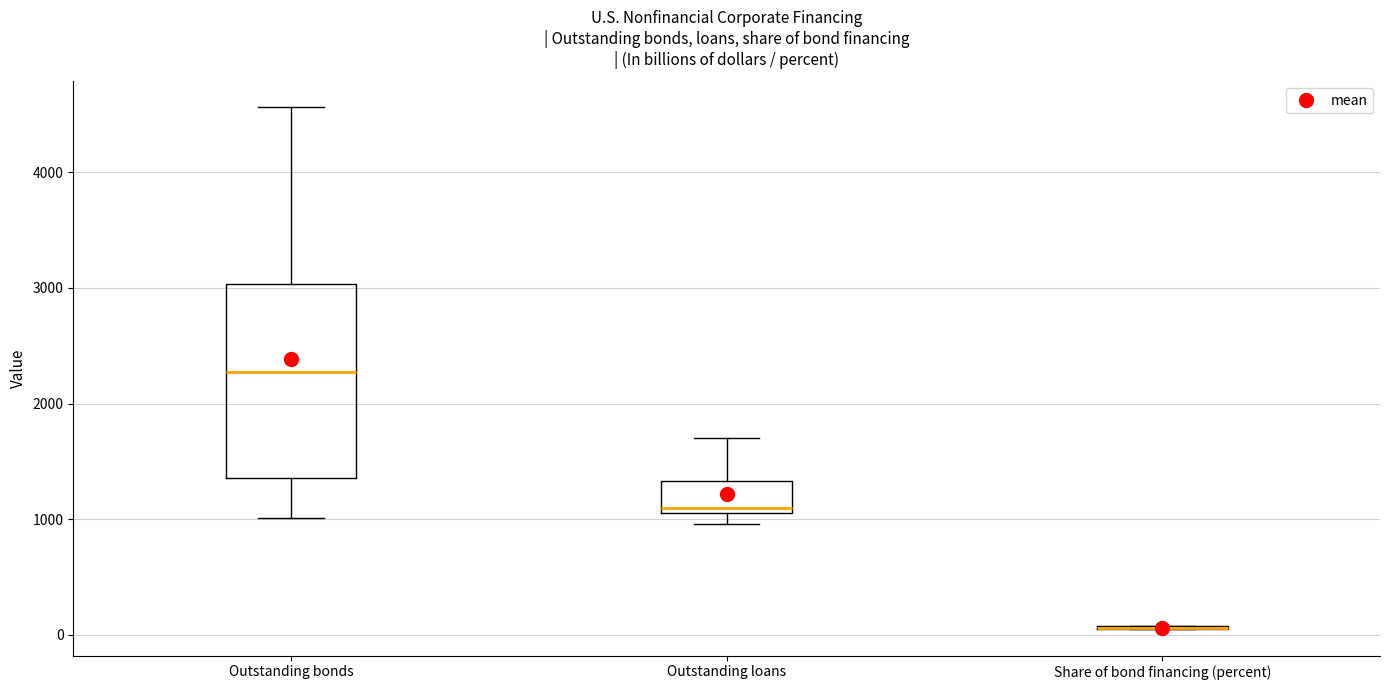

Reading left to right, read every box against the y-axis: the position of its median line, the range the box covers, and the ends of its whiskers. The values are not printed on the chart, so give them approximately, as read against the axis.

Outstanding bonds: median 2300, box 1400 to 3000, whiskers 1000 to 4600
Outstanding loans: median 1100 (just above the box's lower edge), box 1100 to 1300, whiskers 1000 to 1700
Share of bond financing (percent): box collapsed to a line at 100, whiskers 0 to 100